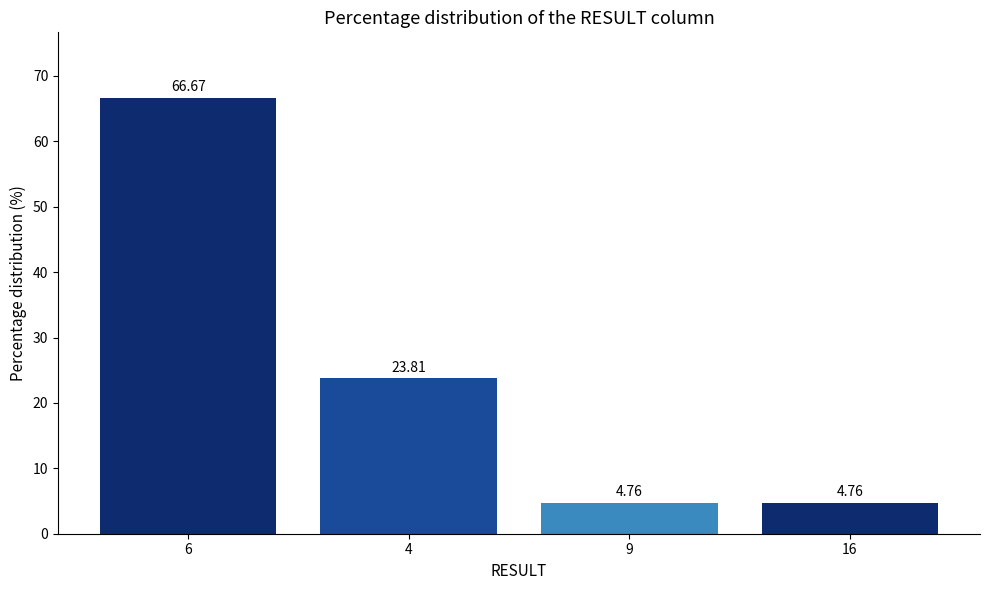

What is the label of the 3rd bar from the right?

4